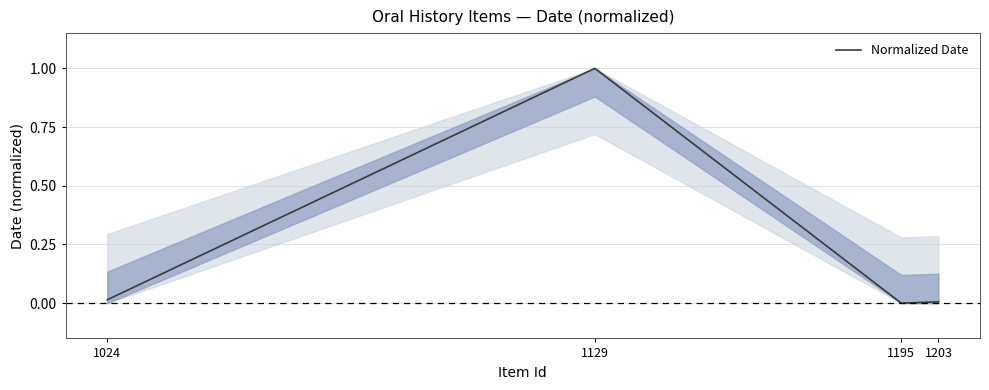

Where is the first local minimum?

1195